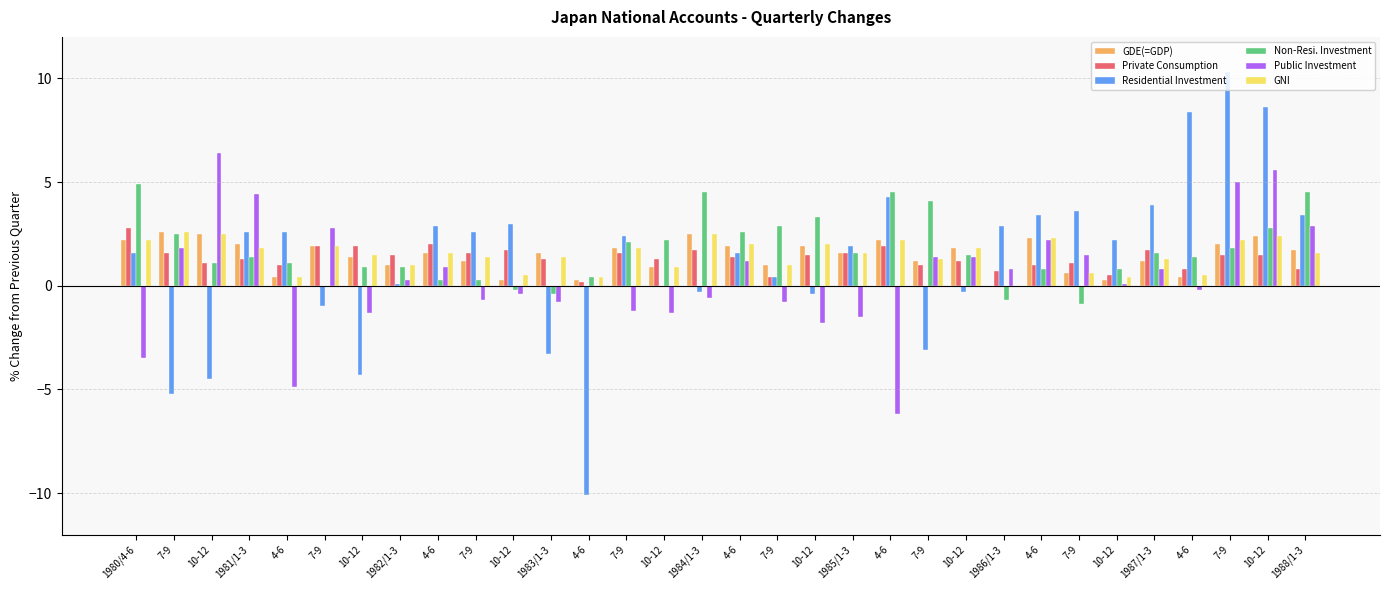

How many groups of bars are there?

32